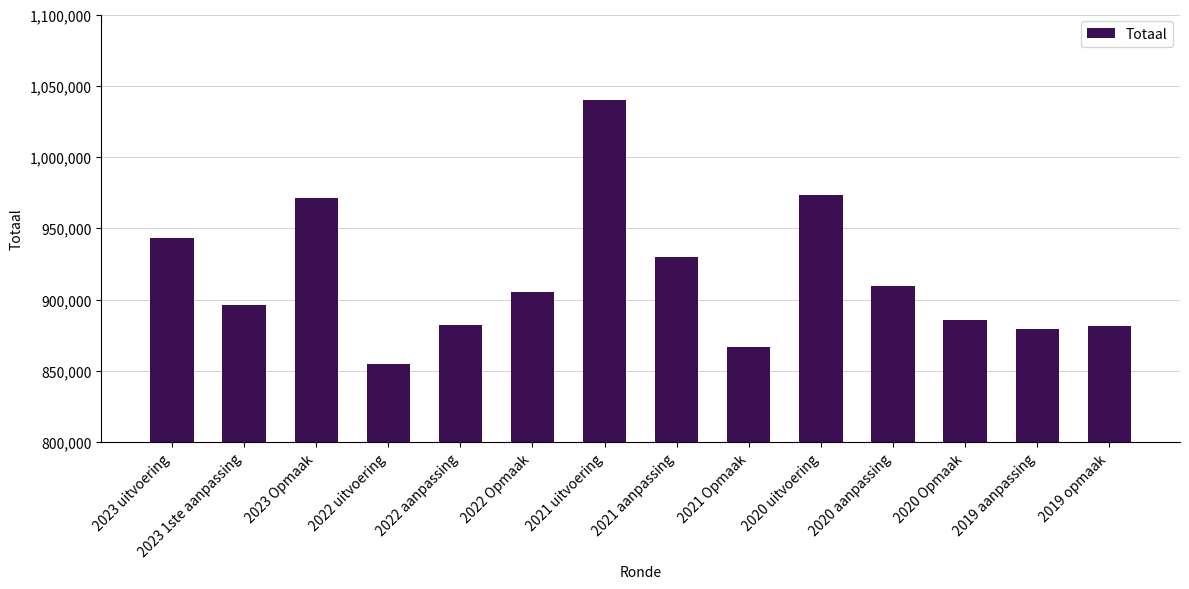

What is the difference between the maximum and minimum values?

184967